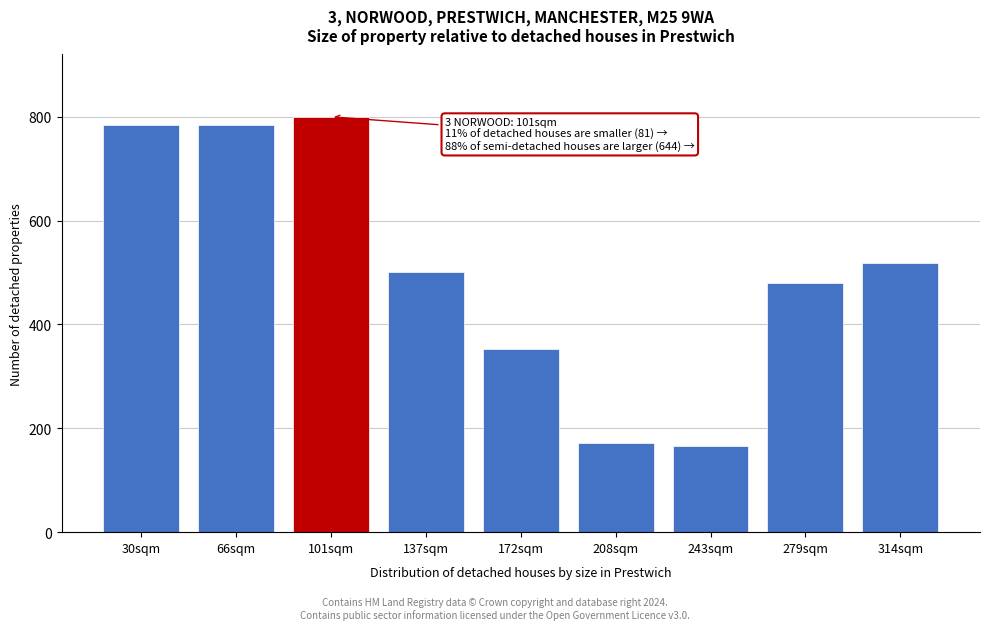

Reading left to right, transcribe all the data shown in this chart.

785	785	800	501	352	172	165	480	518